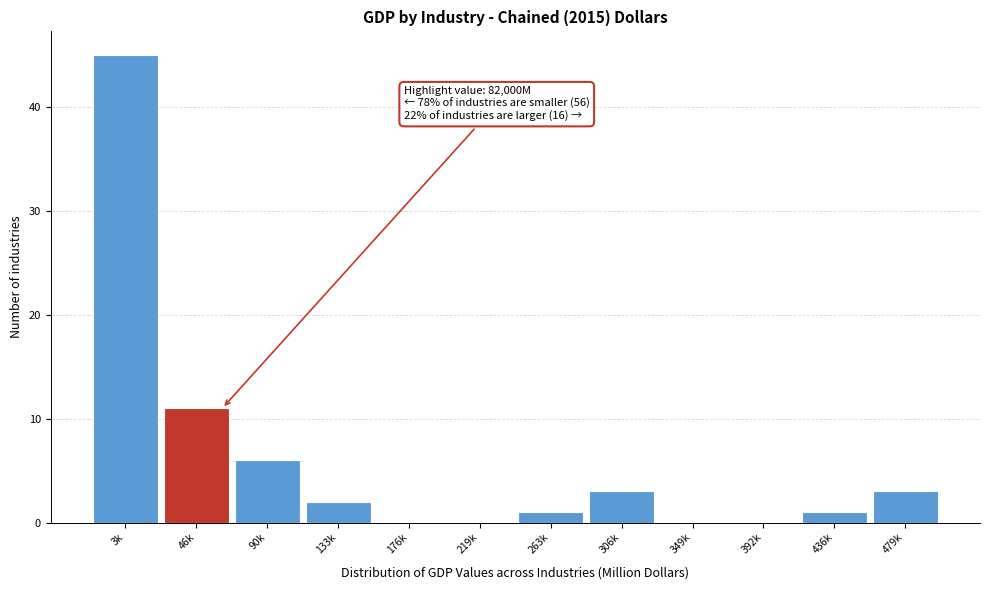

Reading left to right, what are all the values shown in this chart?

3k=45	46k=11	90k=6	133k=2	176k=0	219k=0	263k=1	306k=3	349k=0	392k=0	436k=1	479k=3